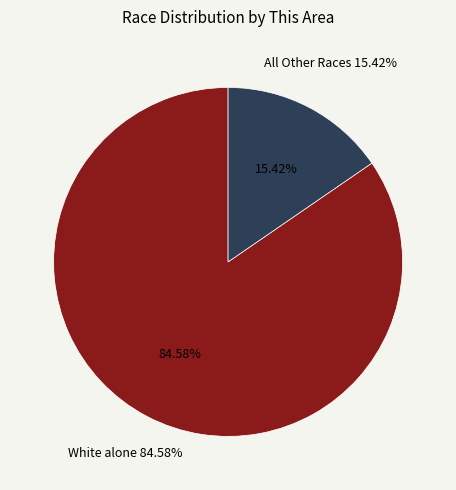

The Some Other Race alone slice represents 6% of the pie. True or false?

False